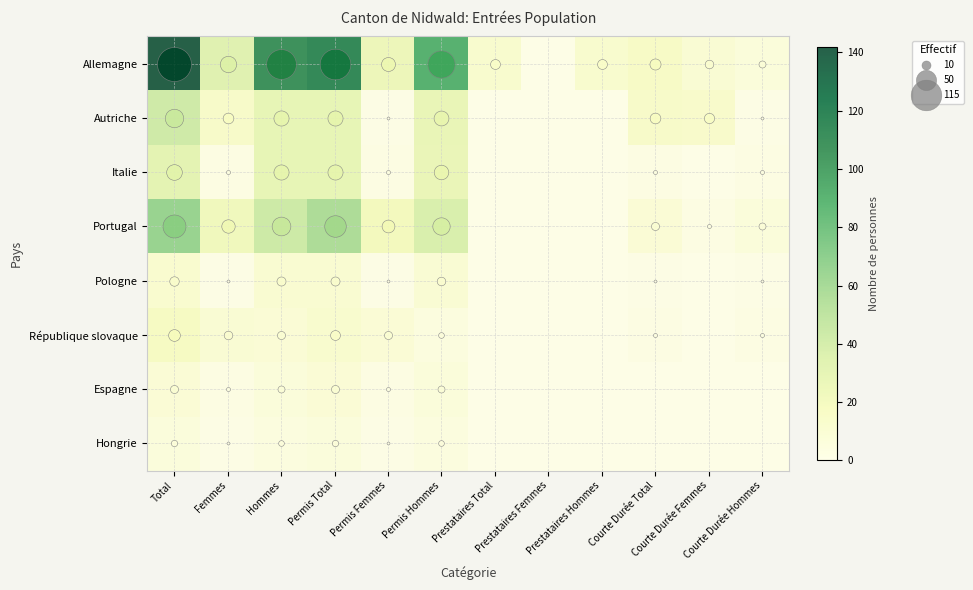

Reading right to left, transcribe all the data shown in this chart.

Allemagne: Courte Durée Hommes=6	Courte Durée Femmes=9	Courte Durée Total=15	Prestataires Hommes=12	Prestataires Femmes=0	Prestataires Total=12	Permis Hommes=91	Permis Femmes=24	Permis Total=115	Hommes=109	Femmes=33	Total=142
Autriche: Courte Durée Hommes=1	Courte Durée Femmes=13	Courte Durée Total=14	Prestataires Hommes=0	Prestataires Femmes=0	Prestataires Total=0	Permis Hommes=27	Permis Femmes=1	Permis Total=28	Hommes=28	Femmes=14	Total=42
Italie: Courte Durée Hommes=2	Courte Durée Femmes=0	Courte Durée Total=2	Prestataires Hommes=0	Prestataires Femmes=0	Prestataires Total=0	Permis Hommes=26	Permis Femmes=2	Permis Total=28	Hommes=28	Femmes=2	Total=30
Portugal: Courte Durée Hommes=6	Courte Durée Femmes=2	Courte Durée Total=8	Prestataires Hommes=0	Prestataires Femmes=0	Prestataires Total=0	Permis Hommes=37	Permis Femmes=20	Permis Total=57	Hommes=43	Femmes=22	Total=65
Pologne: Courte Durée Hommes=1	Courte Durée Femmes=0	Courte Durée Total=1	Prestataires Hommes=0	Prestataires Femmes=0	Prestataires Total=0	Permis Hommes=9	Permis Femmes=1	Permis Total=10	Hommes=10	Femmes=1	Total=11
République slovaque: Courte Durée Hommes=2	Courte Durée Femmes=0	Courte Durée Total=2	Prestataires Hommes=0	Prestataires Femmes=0	Prestataires Total=0	Permis Hommes=4	Permis Femmes=8	Permis Total=12	Hommes=8	Femmes=9	Total=17
Espagne: Courte Durée Hommes=0	Courte Durée Femmes=0	Courte Durée Total=0	Prestataires Hommes=0	Prestataires Femmes=0	Prestataires Total=0	Permis Hommes=6	Permis Femmes=2	Permis Total=8	Hommes=6	Femmes=2	Total=8
Hongrie: Courte Durée Hommes=0	Courte Durée Femmes=0	Courte Durée Total=0	Prestataires Hommes=0	Prestataires Femmes=0	Prestataires Total=0	Permis Hommes=4	Permis Femmes=1	Permis Total=5	Hommes=4	Femmes=1	Total=5